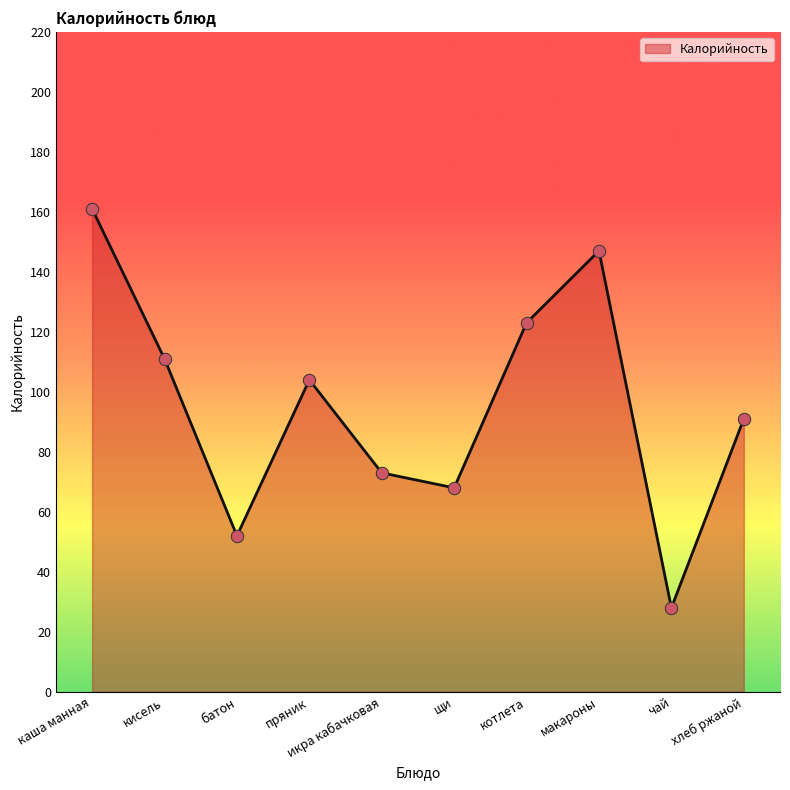

What is the change in value from котлета to макароны?

+24